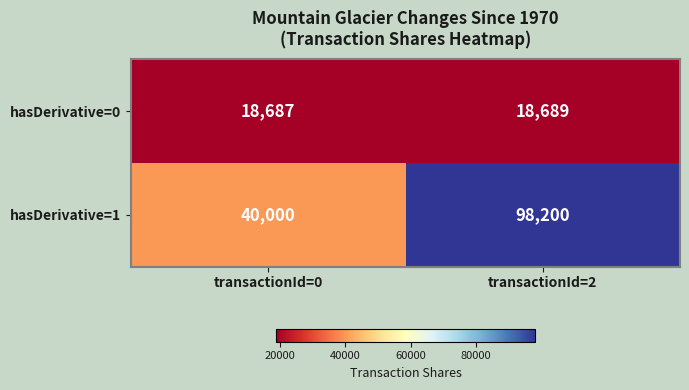

Which series changed the most between transactionId=0 and transactionId=2?

hasDerivative=1